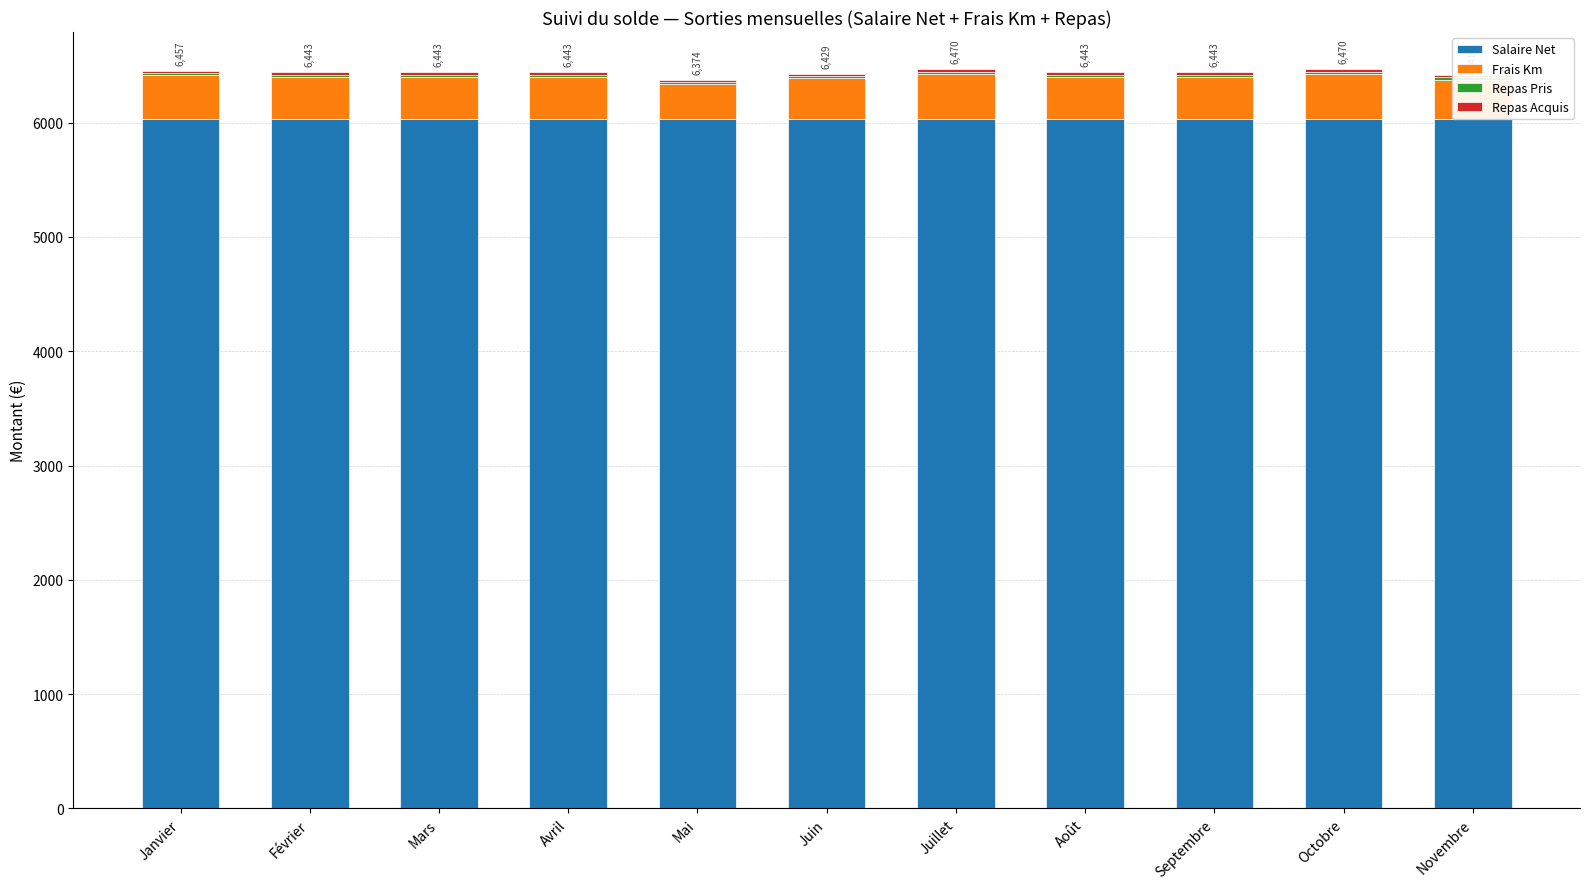

How many values in the Frais Km series are below 367?

3